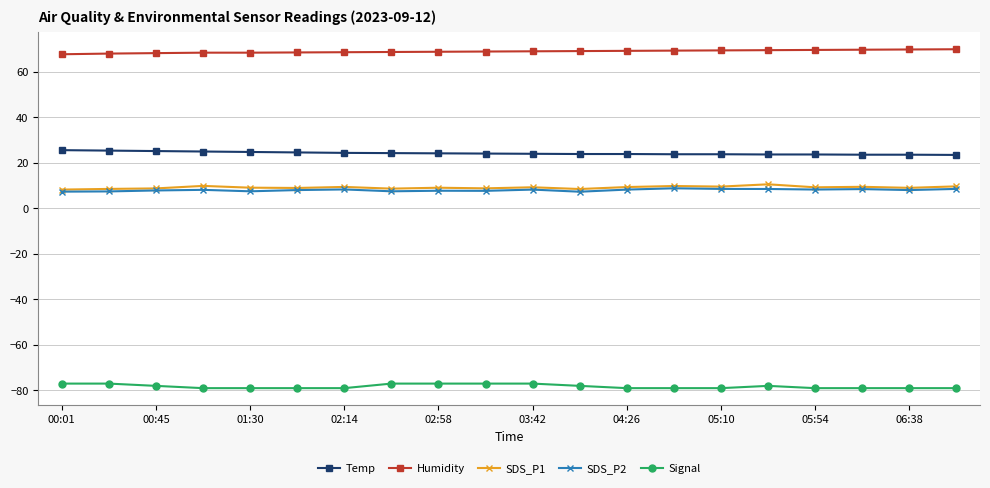

What is the value of the SDS_P1 point at the 5th from the left?

9.0